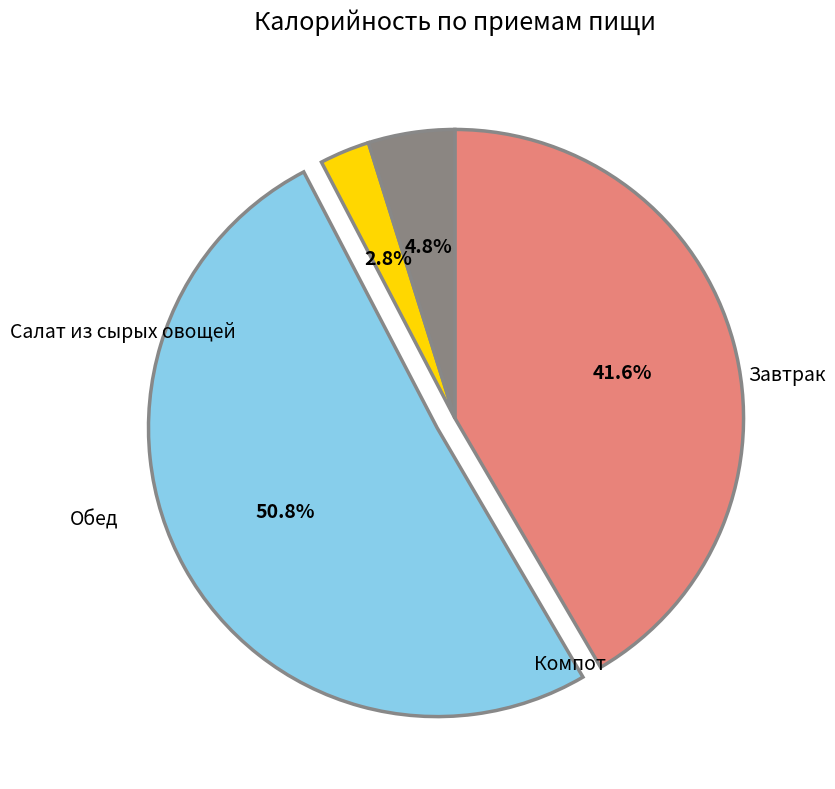

Is there any slice that represents more than half of the pie?

Yes